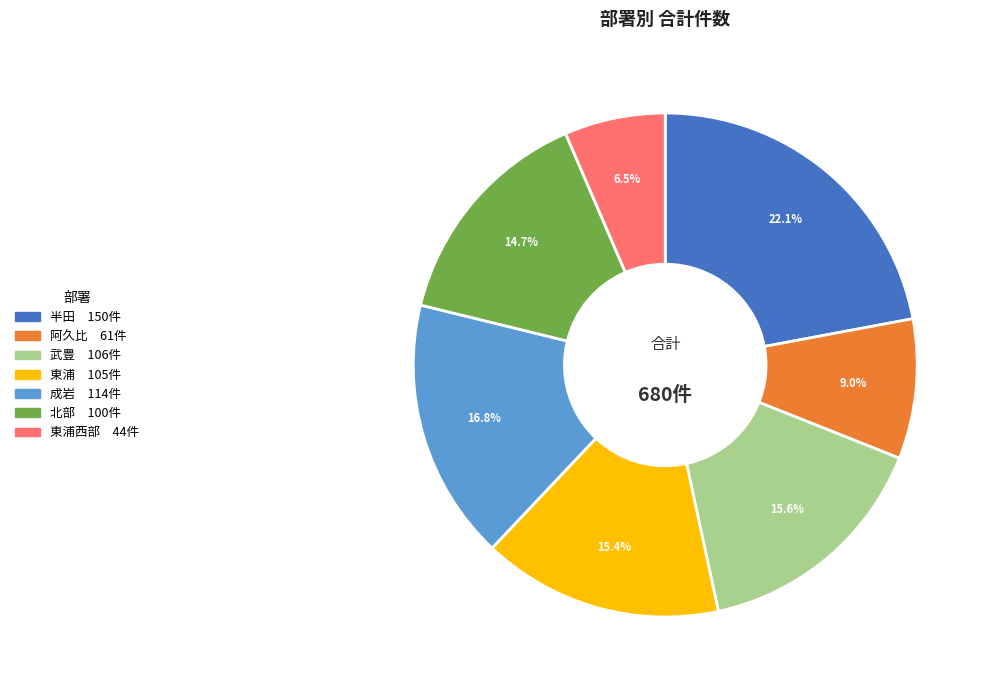

Is there a majority slice in this chart?

No